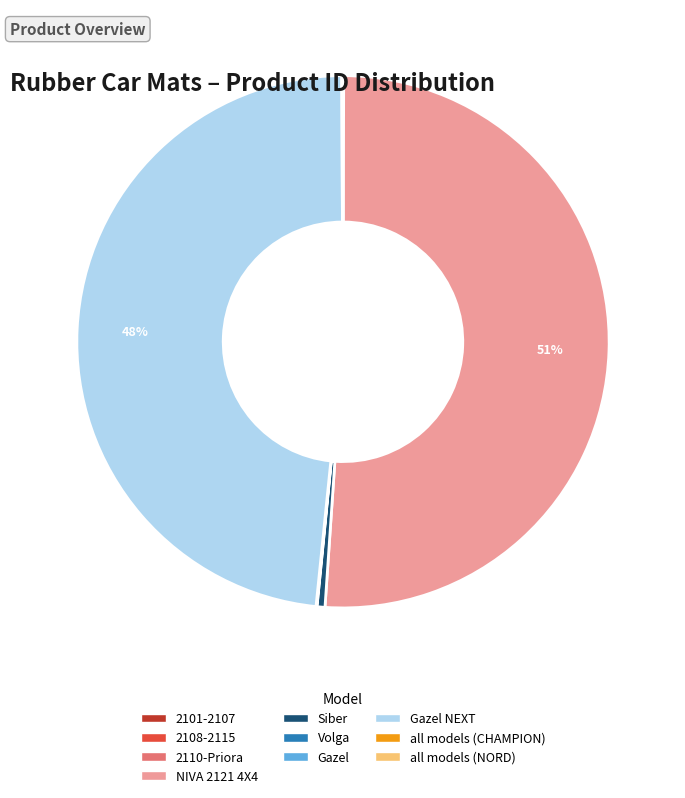

Is there a majority slice in this chart?

Yes